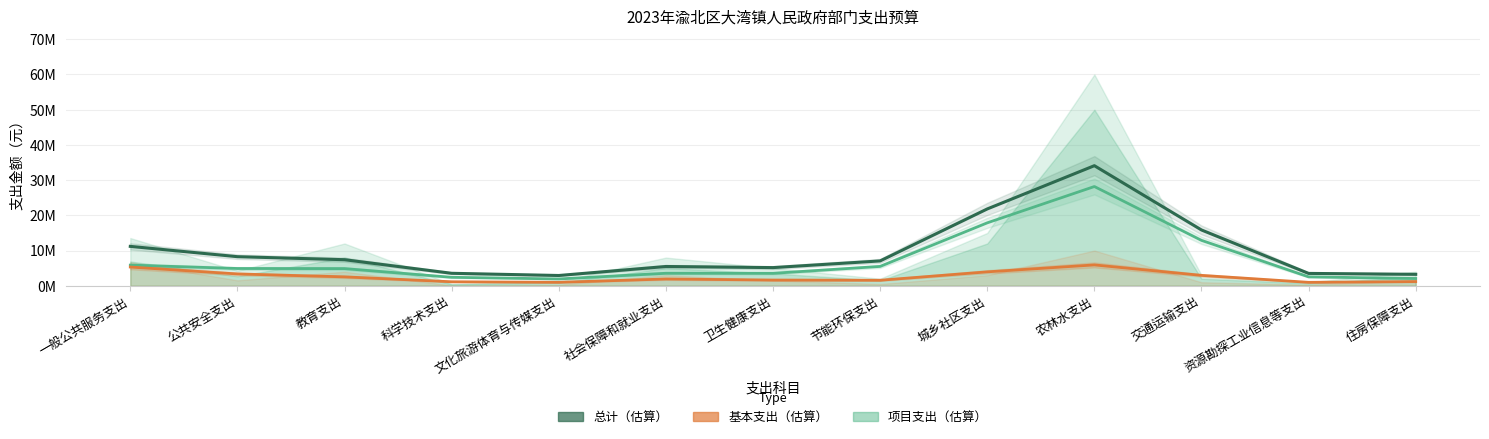

How many lines are shown in the chart?

3